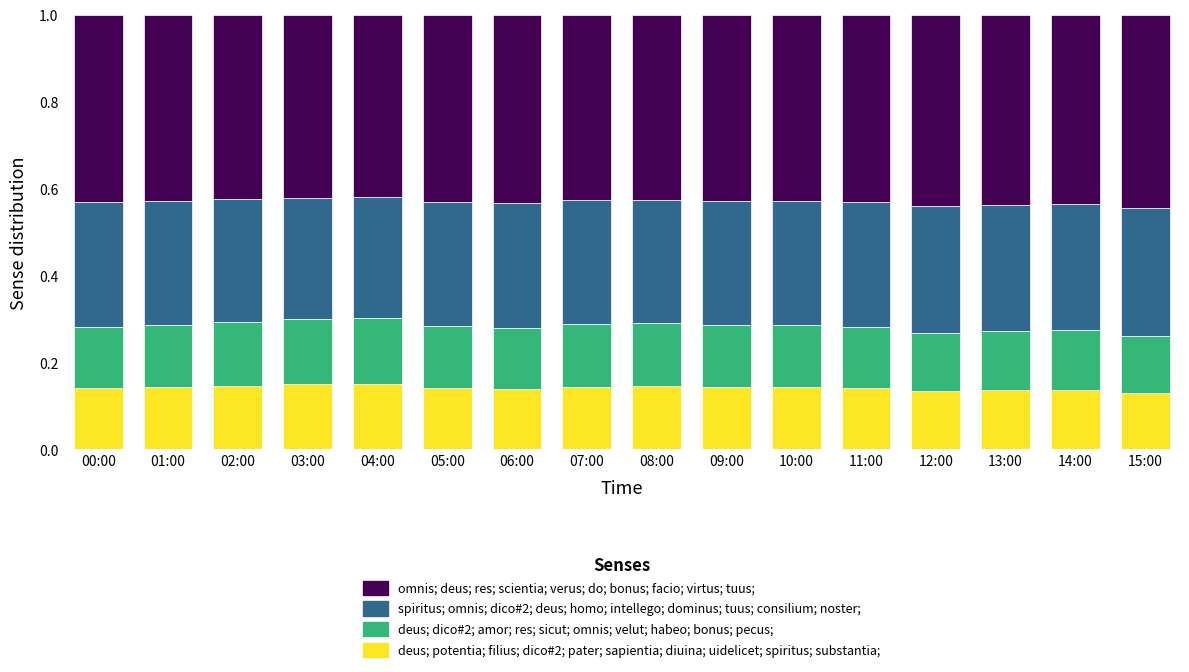

What are all the series names shown in the legend?

omnis; deus; res; scientia; verus; do; bonus; facio; virtus; tuus;, spiritus; omnis; dico#2; deus; homo; intellego; dominus; tuus; consilium; noster;, deus; dico#2; amor; res; sicut; omnis; velut; habeo; bonus; pecus;, deus; potentia; filius; dico#2; pater; sapientia; diuina; uidelicet; spiritus; substantia;